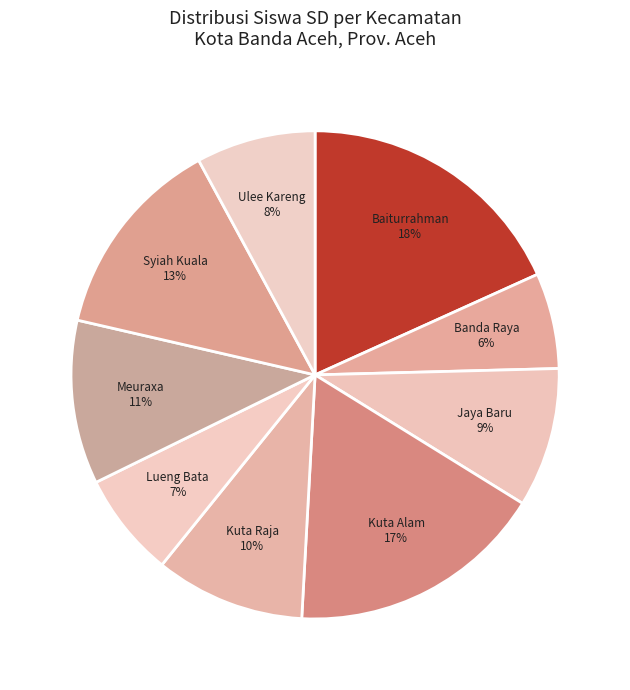

How many segments does this pie chart have?

9